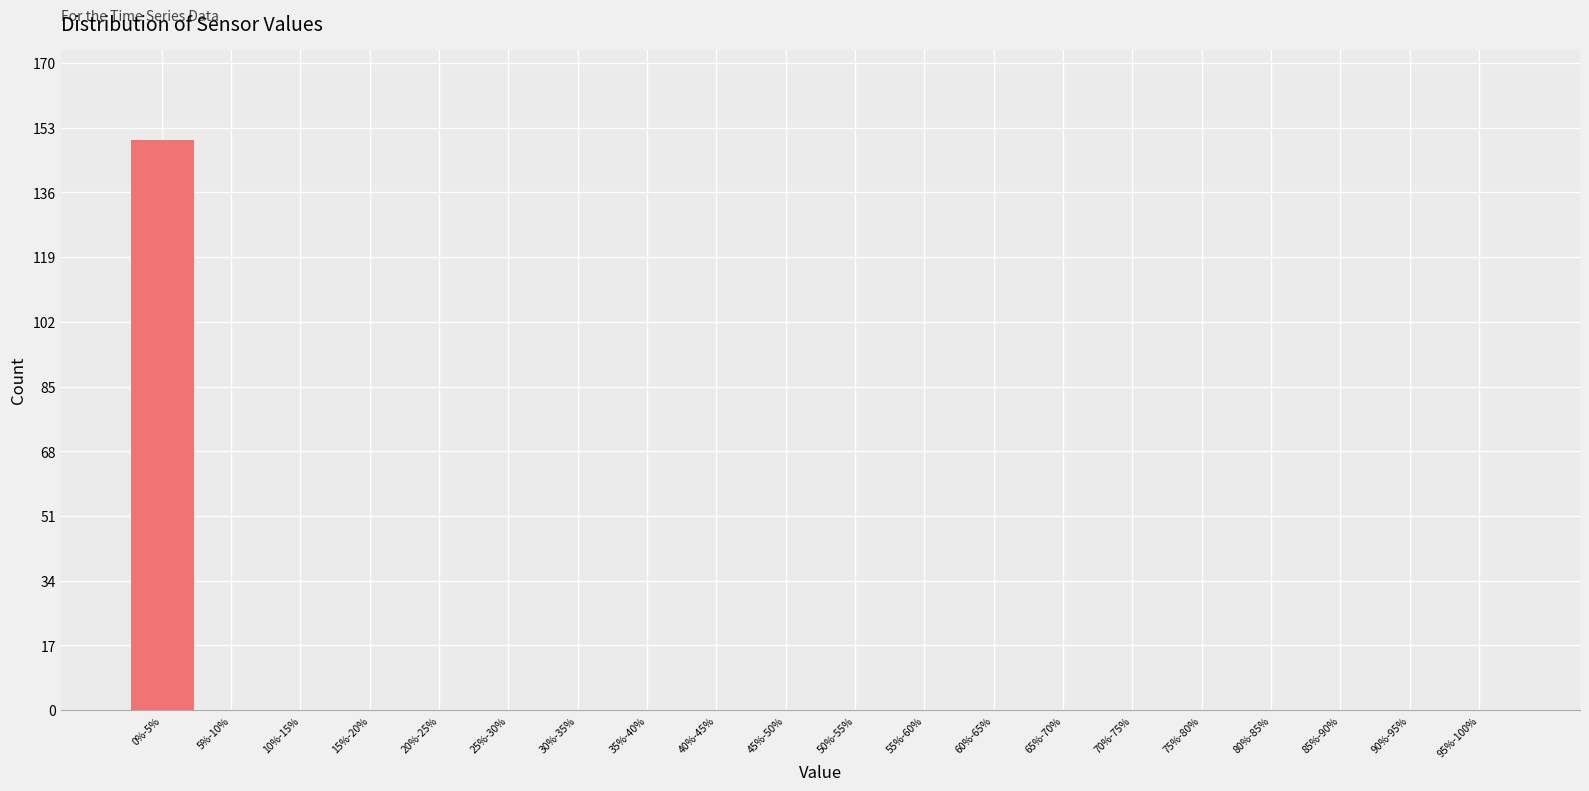

Reading left to right, extract all data points from this chart.

0%-5%=150	5%-10%=0	10%-15%=0	15%-20%=0	20%-25%=0	25%-30%=0	30%-35%=0	35%-40%=0	40%-45%=0	45%-50%=0	50%-55%=0	55%-60%=0	60%-65%=0	65%-70%=0	70%-75%=0	75%-80%=0	80%-85%=0	85%-90%=0	90%-95%=0	95%-100%=0